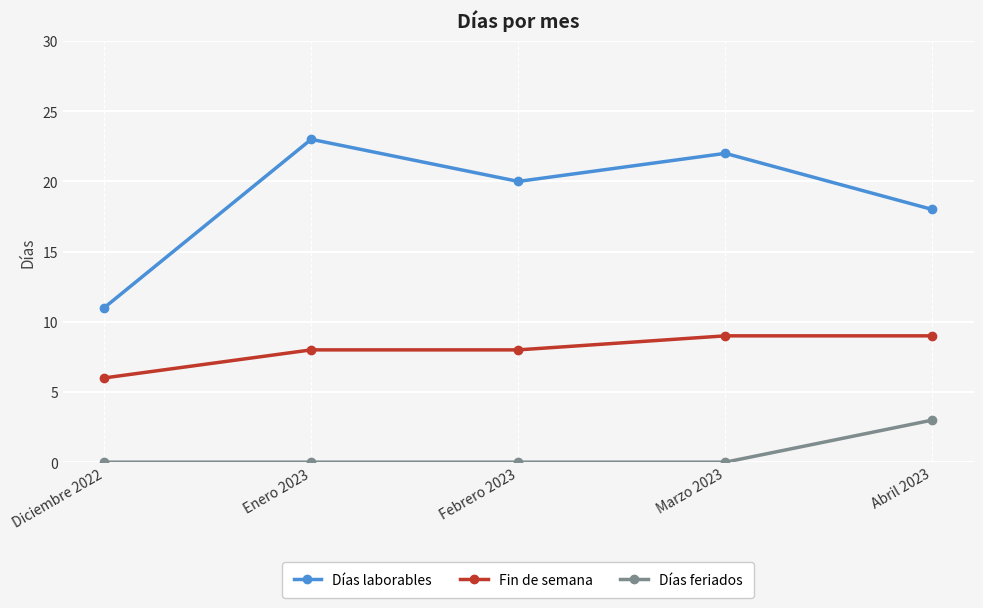

How many data points in Días laborables are less than 20?

2